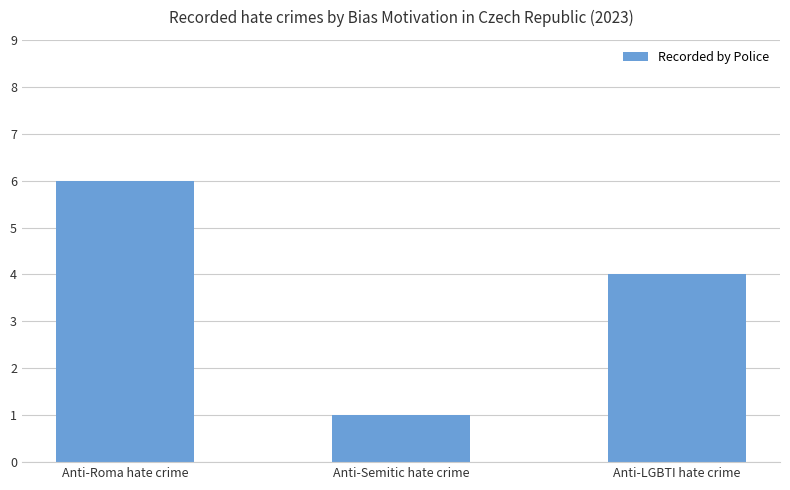

Which has a higher value, Anti-Roma hate crime or Anti-Semitic hate crime?

Anti-Roma hate crime